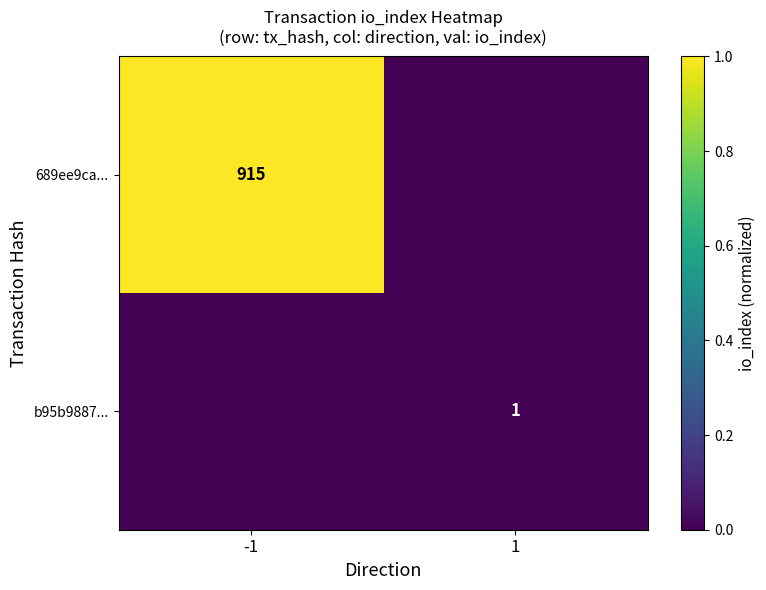

The b95b9887... series shows 1 at 1. True or false?

True